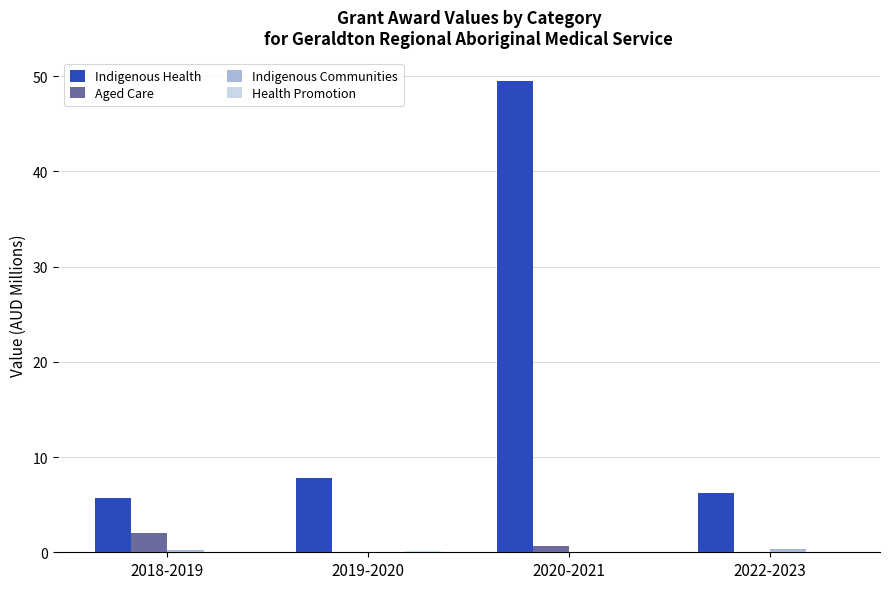

Between 2018-2019 and 2020-2021, which series saw the biggest shift?

Indigenous Health